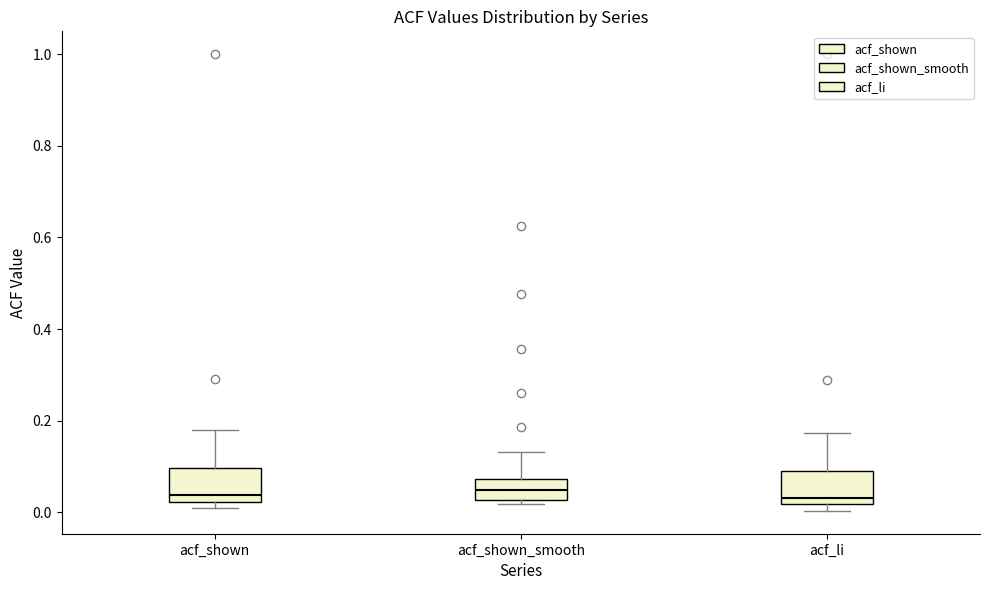

Reading left to right, read every box against the y-axis: the position of its median line, the range the box covers, and the ends of its whiskers. The values are not printed on the chart, so give them approximately, as read against the axis.

acf_shown: median 0.04, box 0.02 to 0.10, whiskers 0.02 (just below the box's lower edge) to 0.18
acf_shown_smooth: median 0.04, box 0.02 to 0.08, whiskers 0.02 (just below the box's lower edge) to 0.14
acf_li: median 0.04, box 0.02 to 0.08, whiskers 0.00 to 0.18